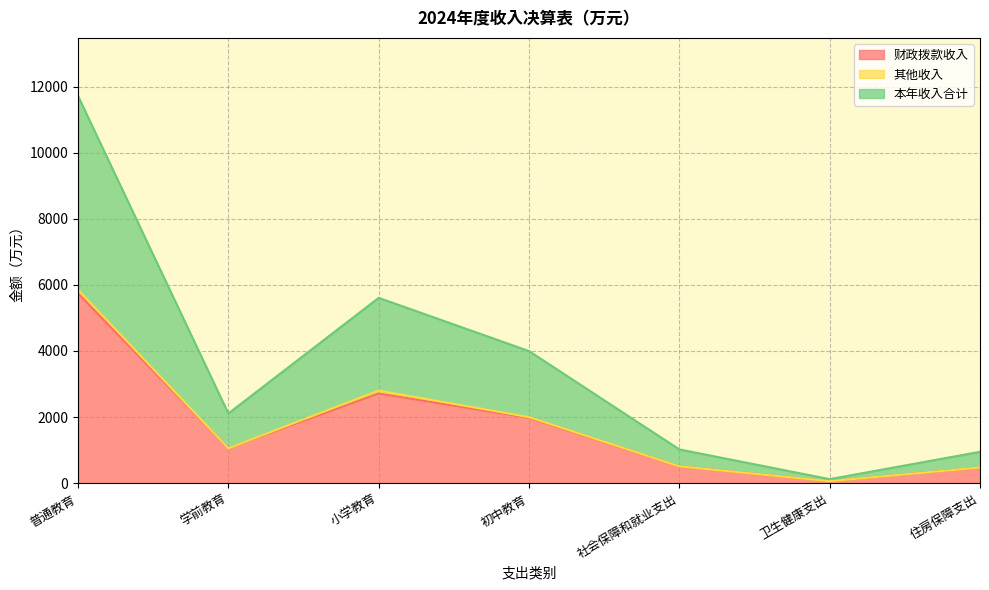

How many lines are shown in the chart?

3